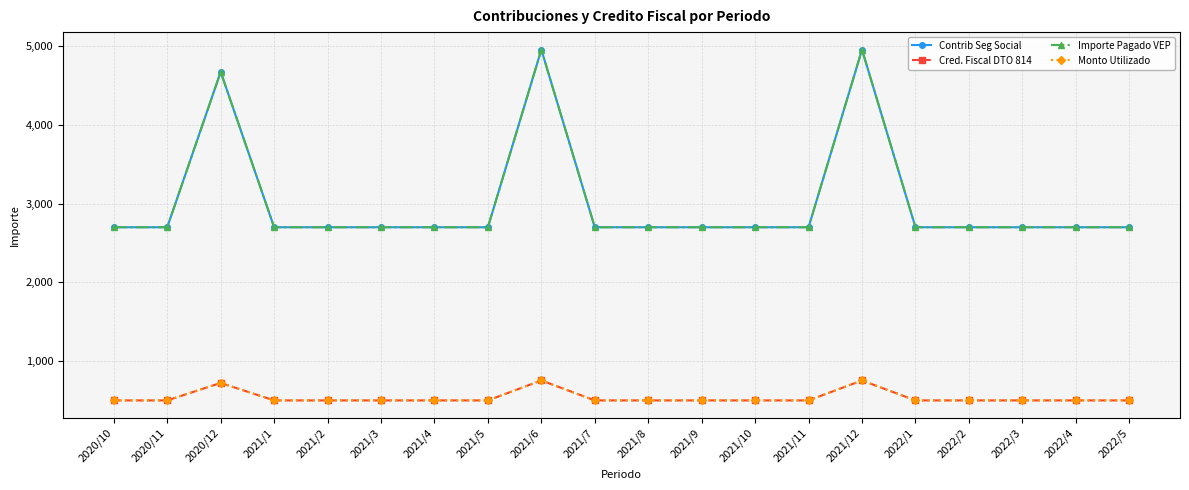

Reading right to left, list all the values displayed in this chart.

Contrib Seg Social: 2699.3	2699.3	2699.3	2699.3	2699.3	4949.0	2699.3	2699.3	2699.3	2699.3	2699.3	4949.0	2699.3	2699.3	2699.3	2699.3	2699.3	4667.8	2699.3	2699.3
Cred. Fiscal DTO 814: 505.9	505.9	505.9	505.9	505.9	758.9	505.9	505.9	505.9	505.9	505.9	758.9	505.9	505.9	505.9	505.9	505.9	727.3	505.9	505.9
Importe Pagado VEP: 2699.3	2699.3	2699.3	2699.3	2699.3	4949.0	2699.3	2699.3	2699.3	2699.3	2699.3	4949.0	2699.3	2699.3	2699.3	2699.3	2699.3	4667.8	2699.3	2699.3
Monto Utilizado: 505.9	505.9	505.9	505.9	505.9	758.9	505.9	505.9	505.9	505.9	505.9	758.9	505.9	505.9	505.9	505.9	505.9	727.3	505.9	505.9